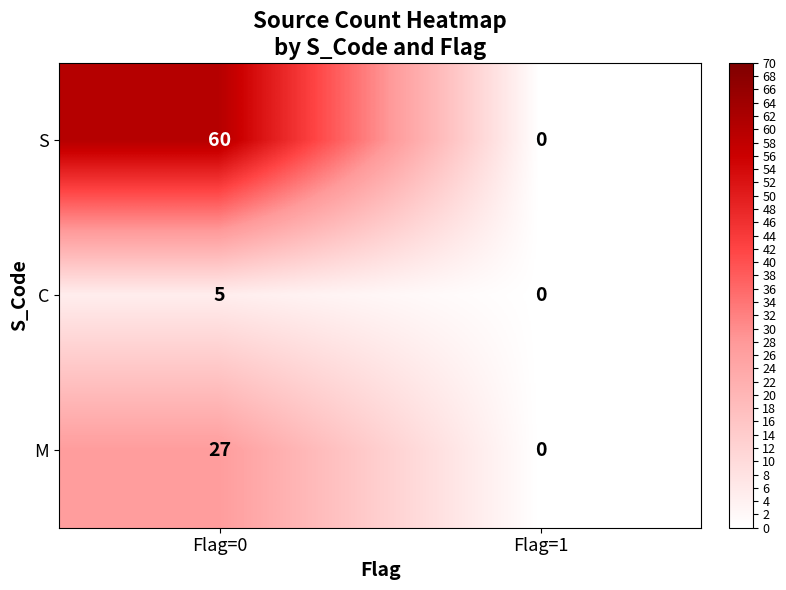

Reading left to right, what are all the values shown in this chart?

S: Flag=0=60	Flag=1=0
C: Flag=0=5	Flag=1=0
M: Flag=0=27	Flag=1=0